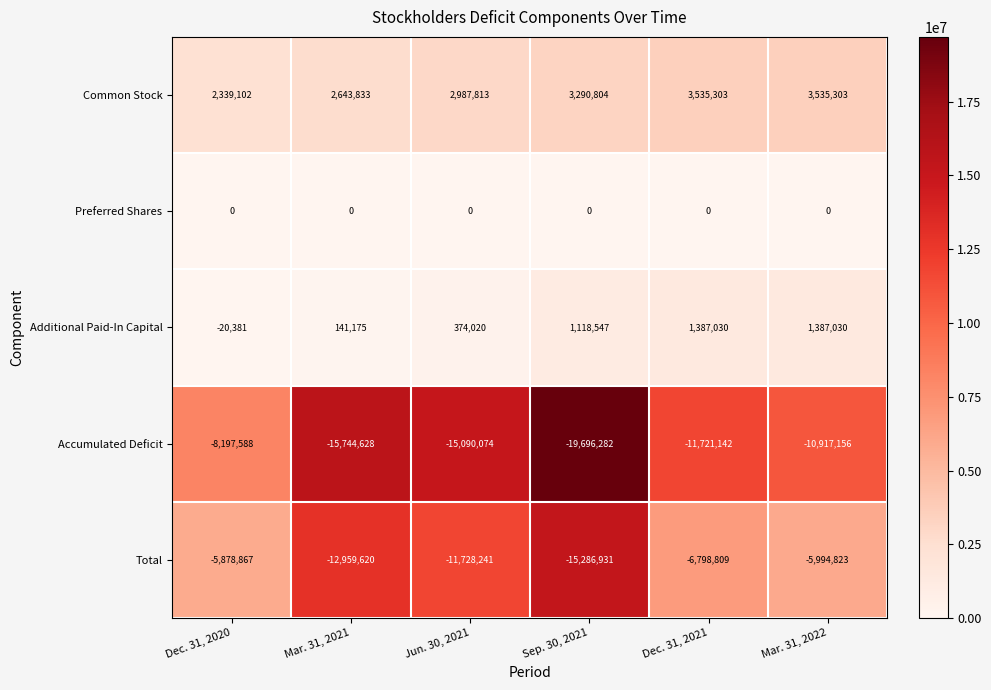

What is the sum of the Additional Paid-In Capital values at Jun. 30, 2021 and Dec. 31, 2021?

1761050